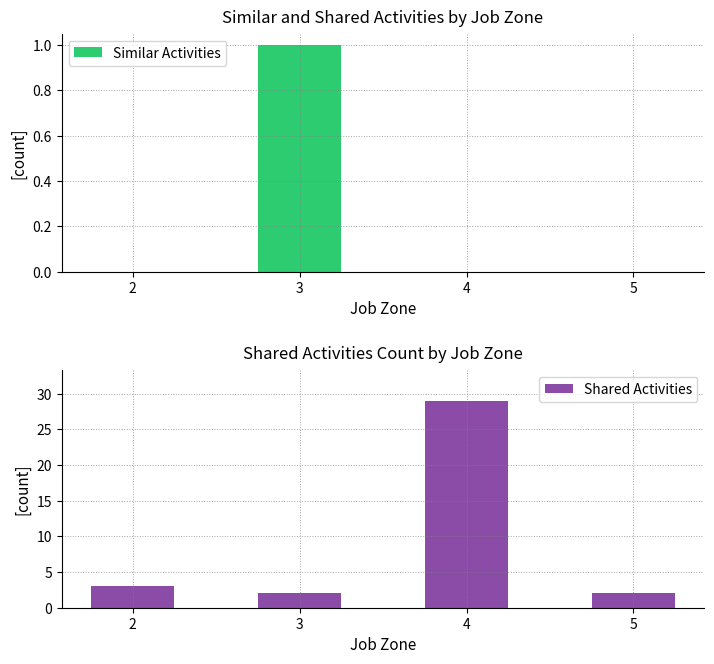

How many data points in Similar Activities are above 0?

1